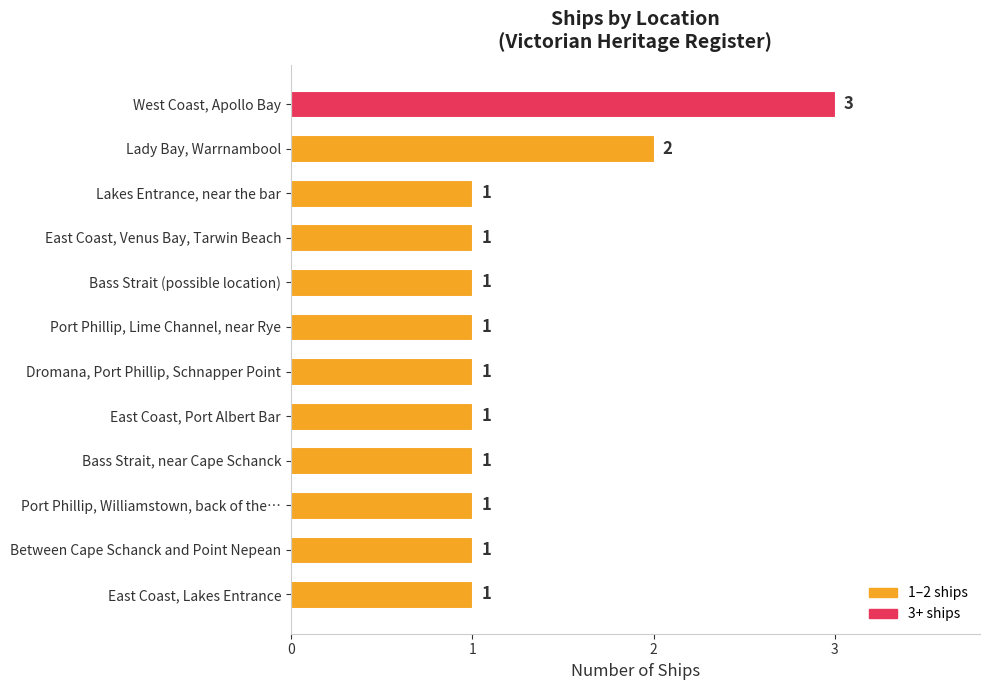

How many values are between 1 and 2?

11